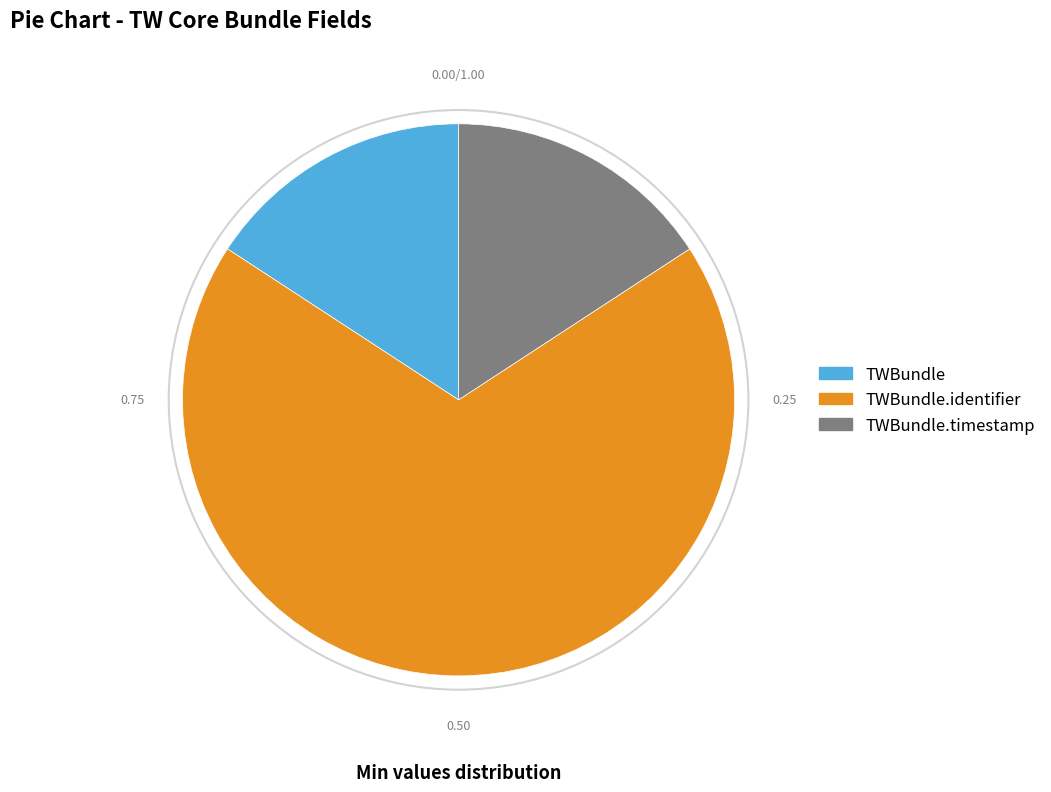

Does any single category account for the majority?

Yes